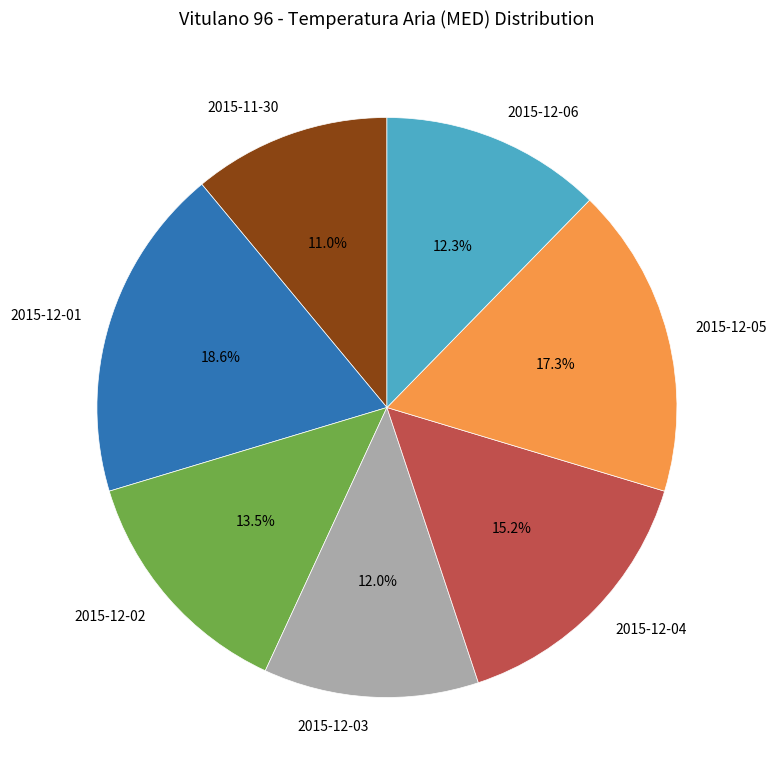

Do 2015-12-06 and 2015-12-01 together represent more than half of the pie?

No